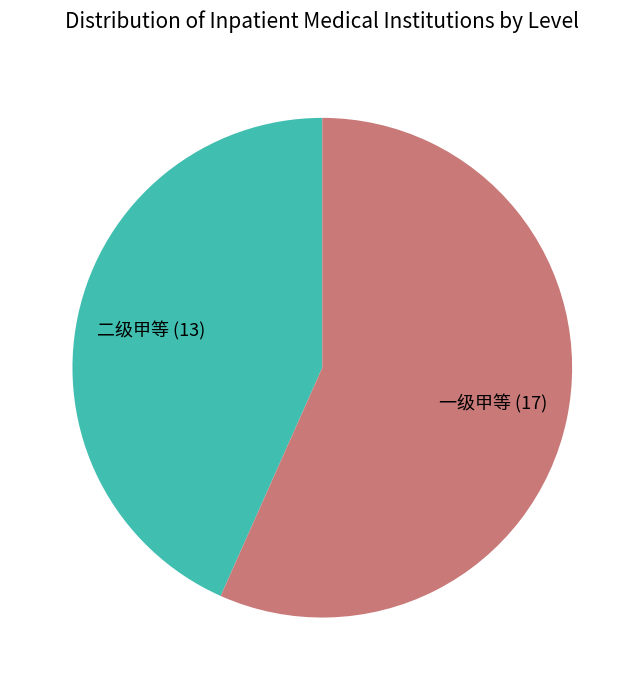

Which slice is the largest?

一级甲等